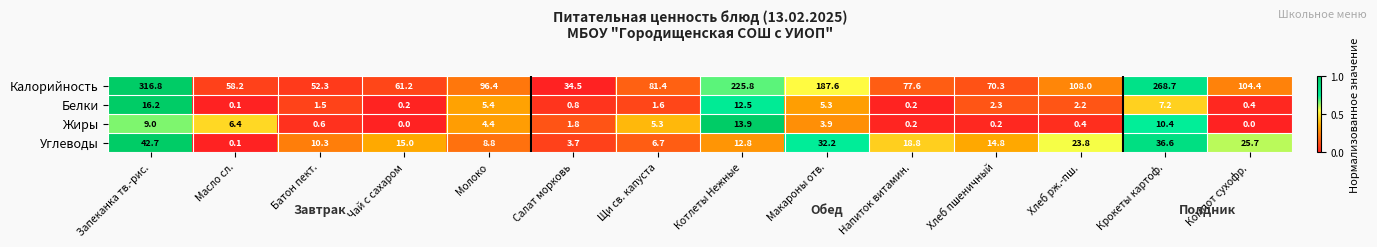

Which series has the largest range (max minus min)?

Калорийность